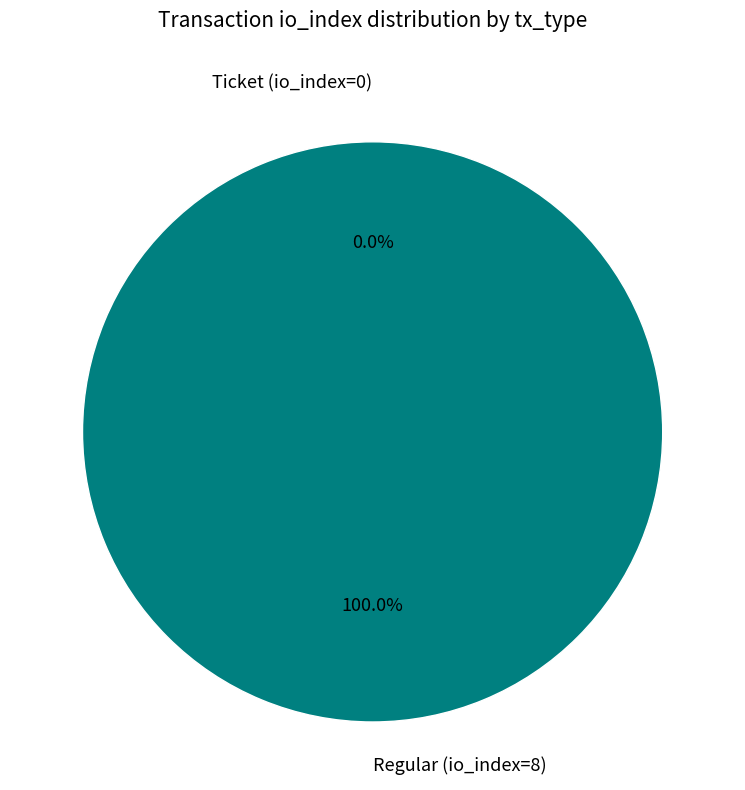

Is Ticket (io_index=0) the majority of the pie?

No